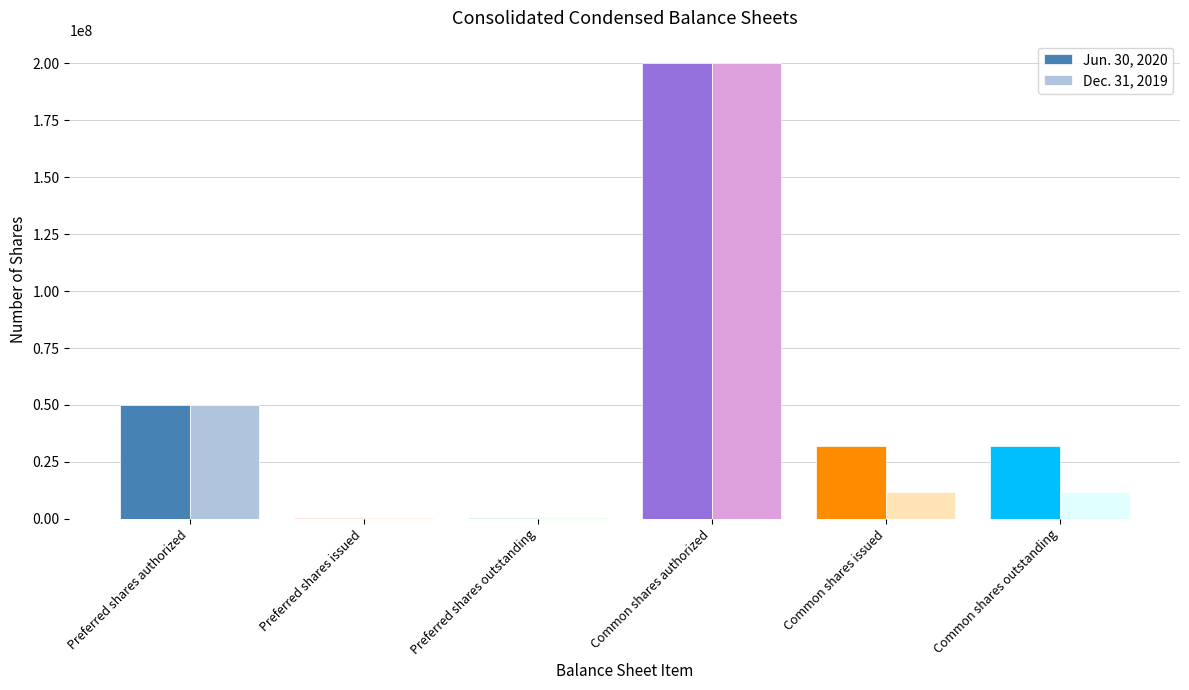

What is the greatest value displayed?

200000000